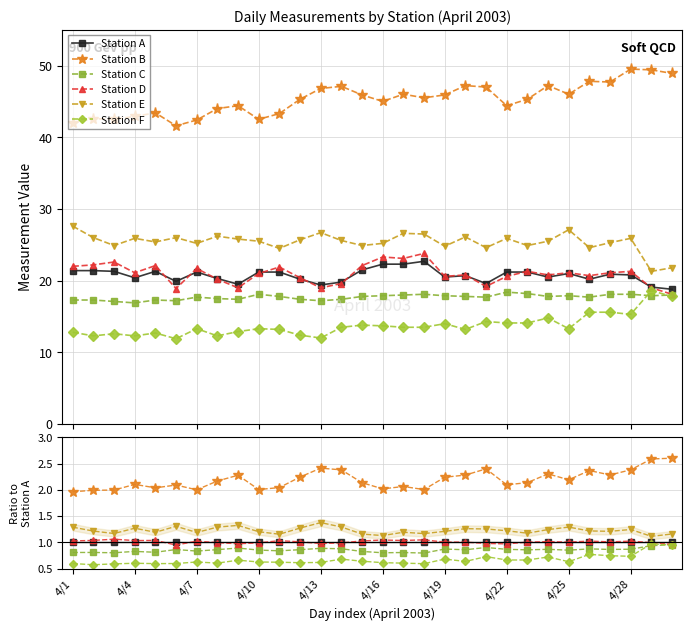

True or false: Station E and Station B intersect in this chart.

False